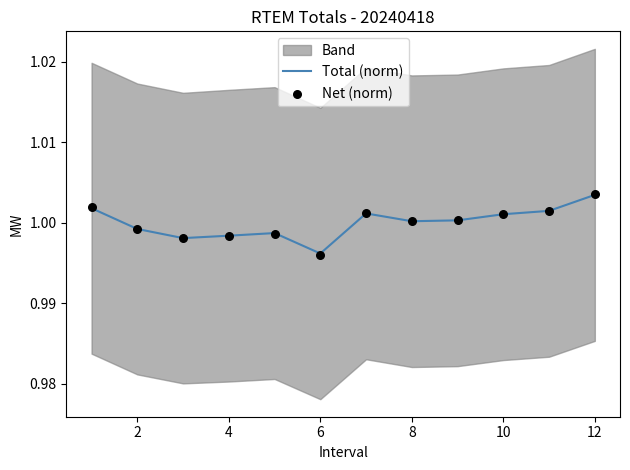

The value of Total (norm) at 4 is 1.5. True or false?

False